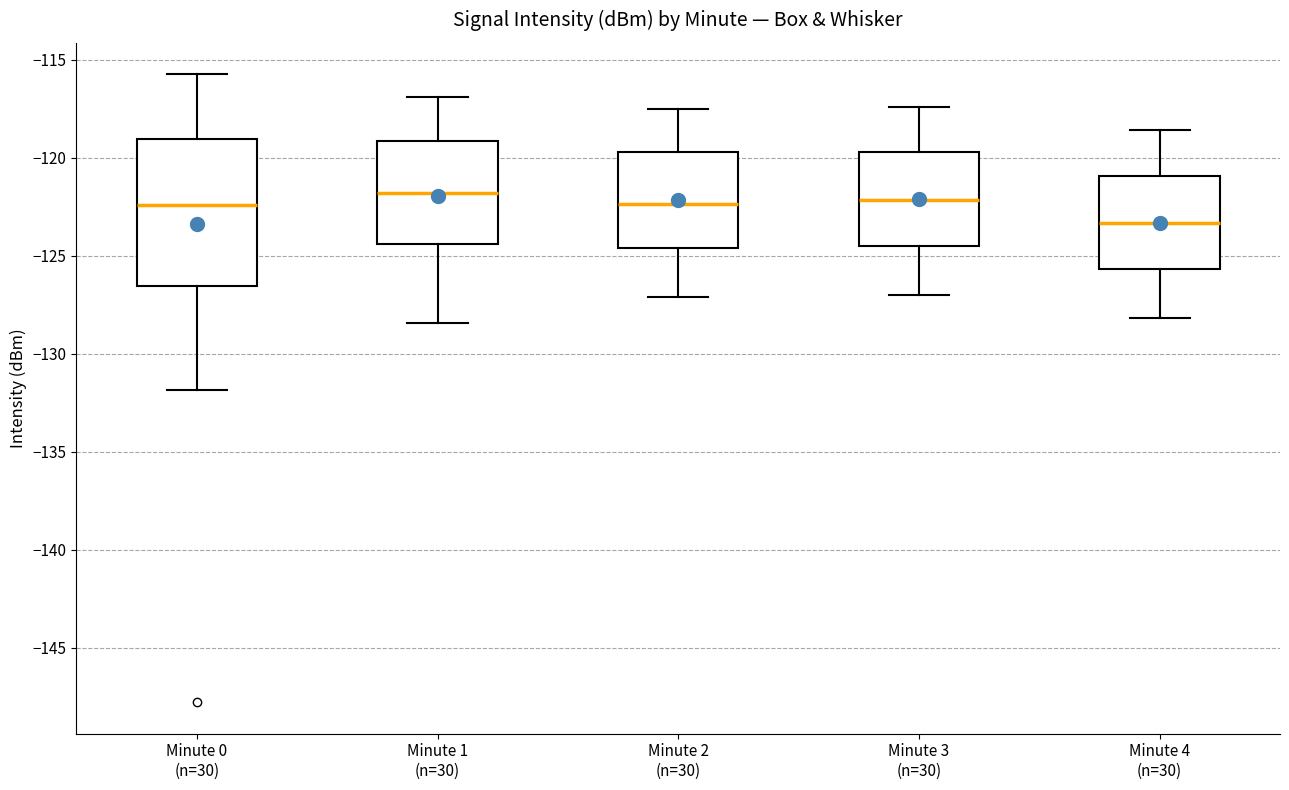

Reading left to right, transcribe this box plot: for each box, give where its median line is, the range the box spans, and where its two whiskers end, as read against the y-axis. The values are not printed on the chart, so give them approximately, as read against the axis.

Minute 0 (n=30): median -122.5, box -126.5 to -119.0, whiskers -132.0 to -115.5
Minute 1 (n=30): median -122.0, box -124.5 to -119.0, whiskers -128.5 to -117.0
Minute 2 (n=30): median -122.5, box -124.5 to -119.5, whiskers -127.0 to -117.5
Minute 3 (n=30): median -122.0, box -124.5 to -119.5, whiskers -127.0 to -117.5
Minute 4 (n=30): median -123.5, box -125.5 to -121.0, whiskers -128.0 to -118.5